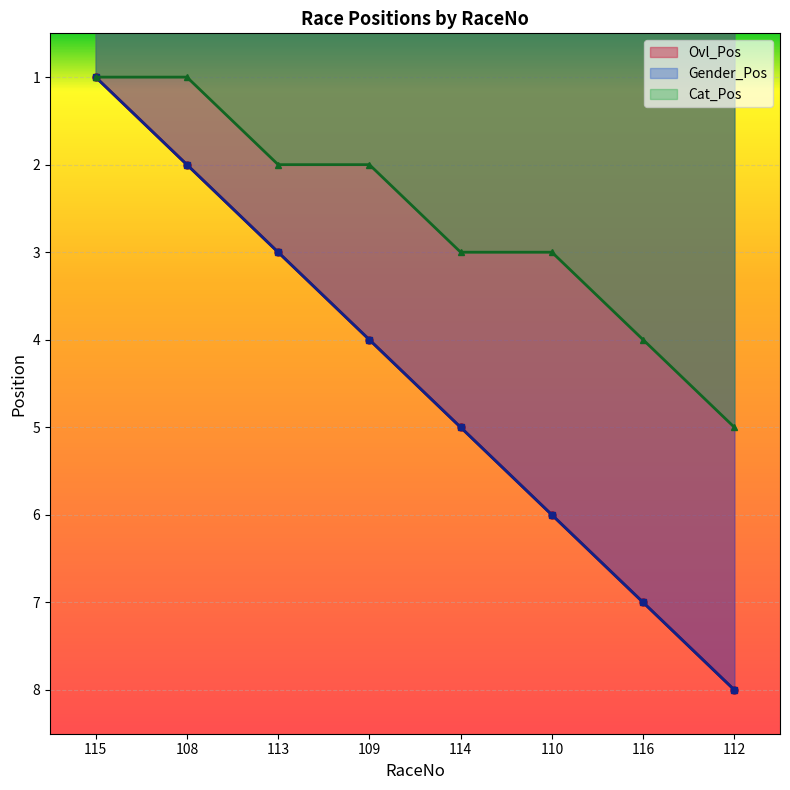

Which has a higher value, 108 or 114?

114